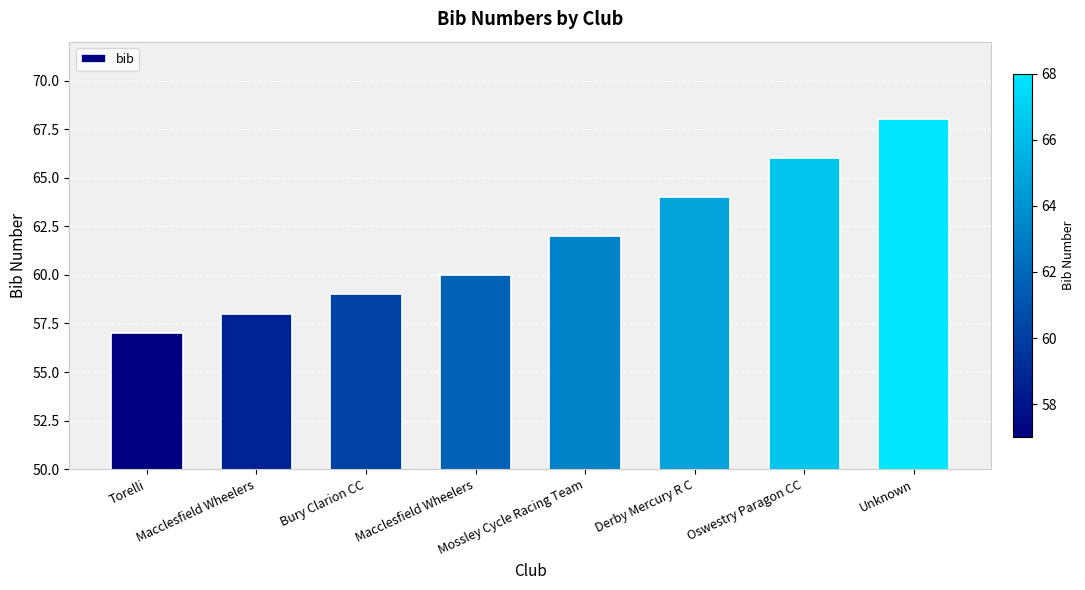

Count the number of data series in this chart.

1